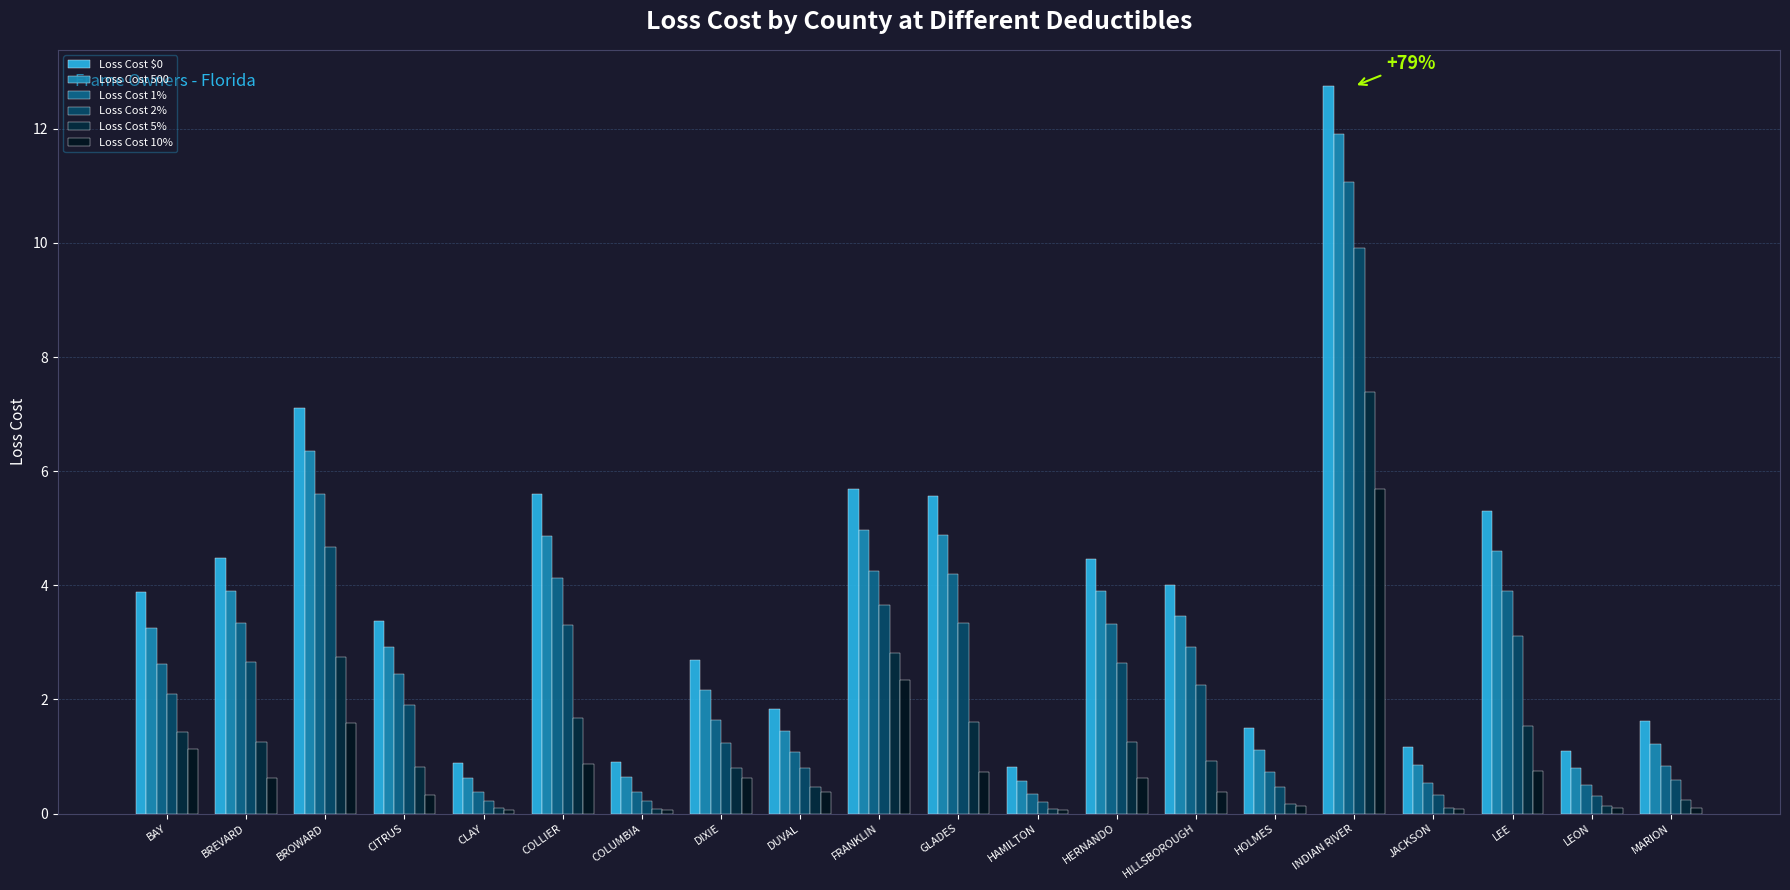

What is the total value across all series at HERNANDO?

16.2